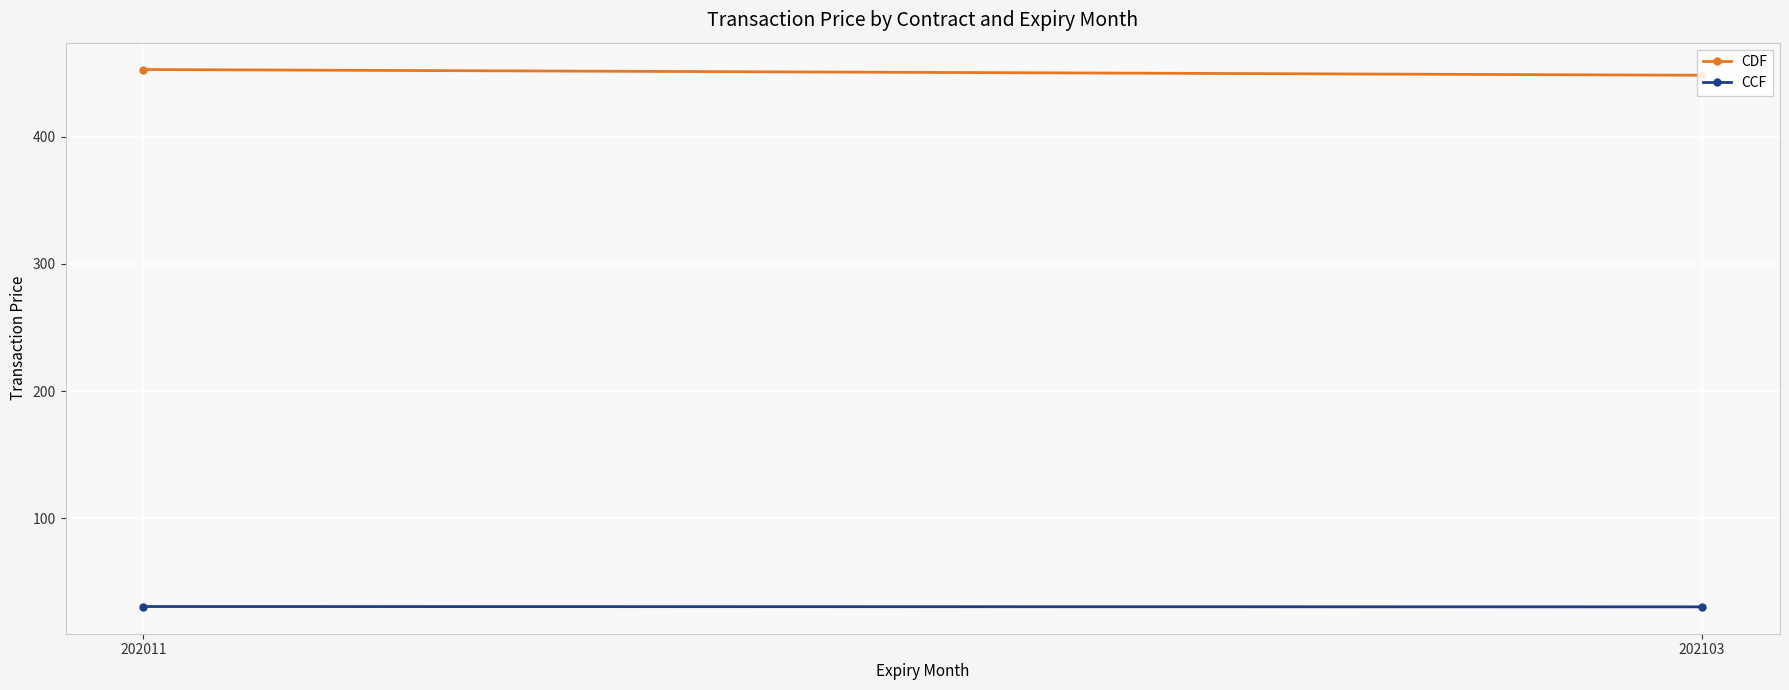

At which label is CDF closest to 450?

202103